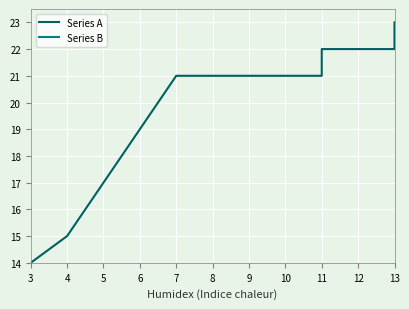

What is the label of the 6th point from the left?

8